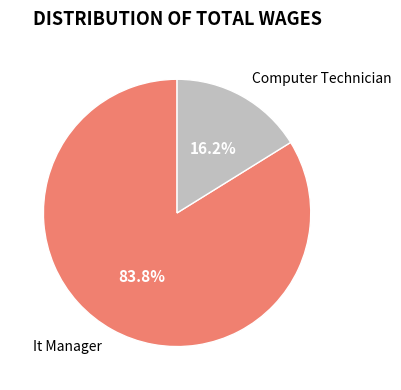

Count the number of slices in the pie.

2